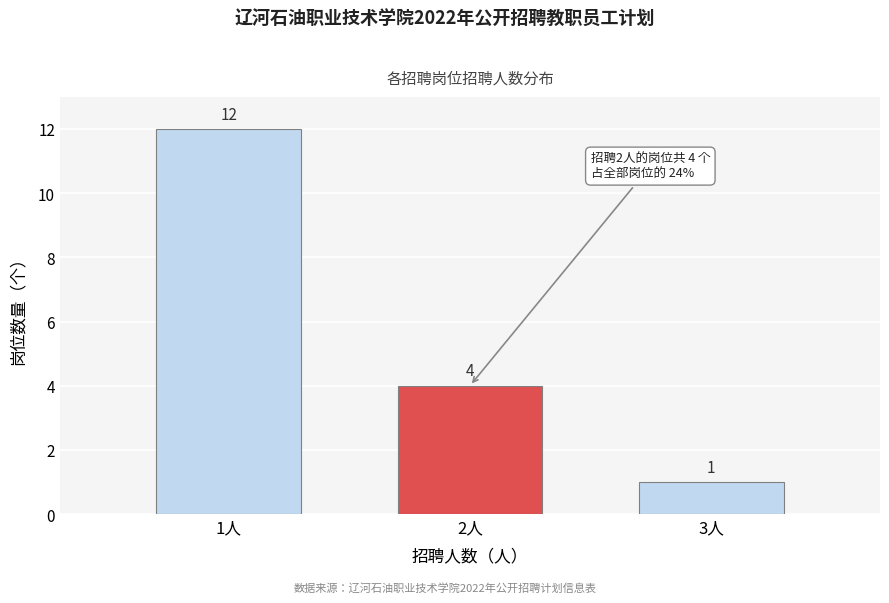

Reading right to left, list all the values displayed in this chart.

3人=1	2人=4	1人=12